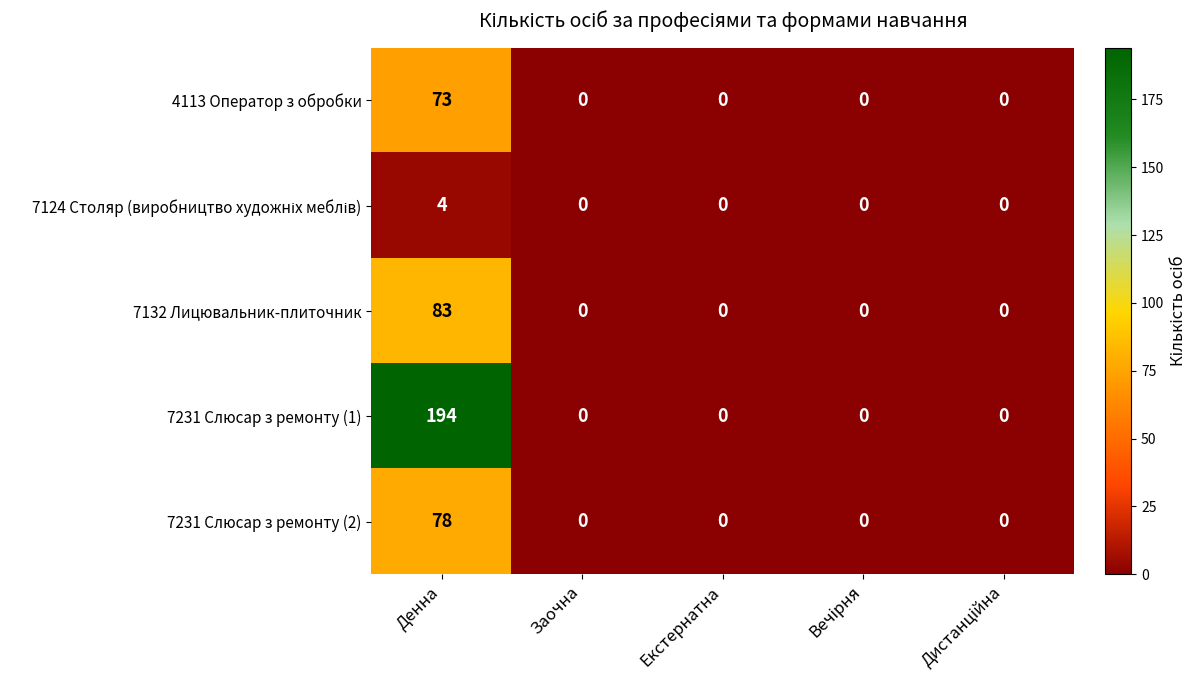

The value of 7231 Слюсар з ремонту (2) at Денна is 47. True or false?

False